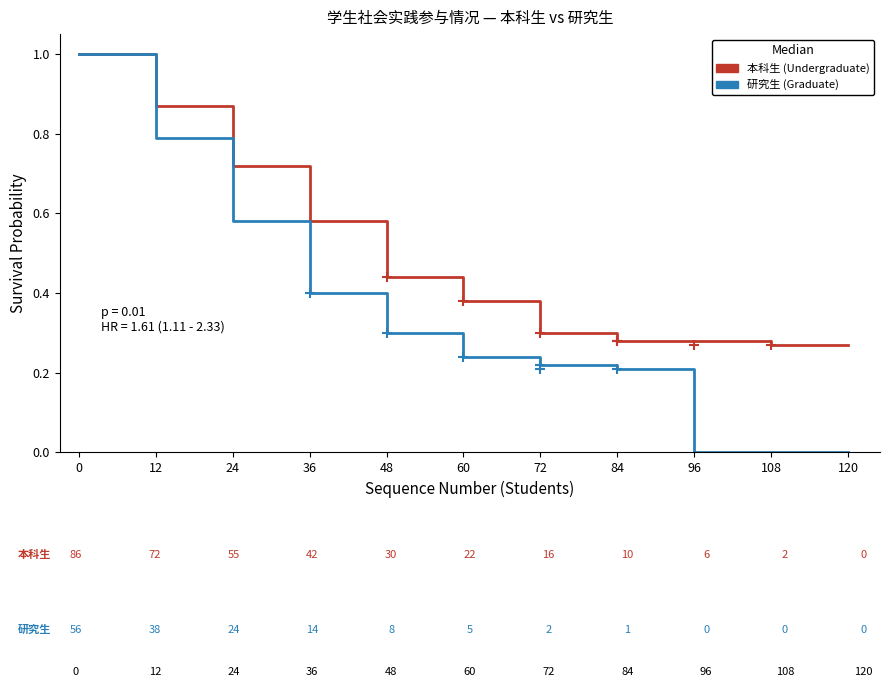

True or false: 本科生 (Undergraduate) has a value of 0.4 at 36.

False